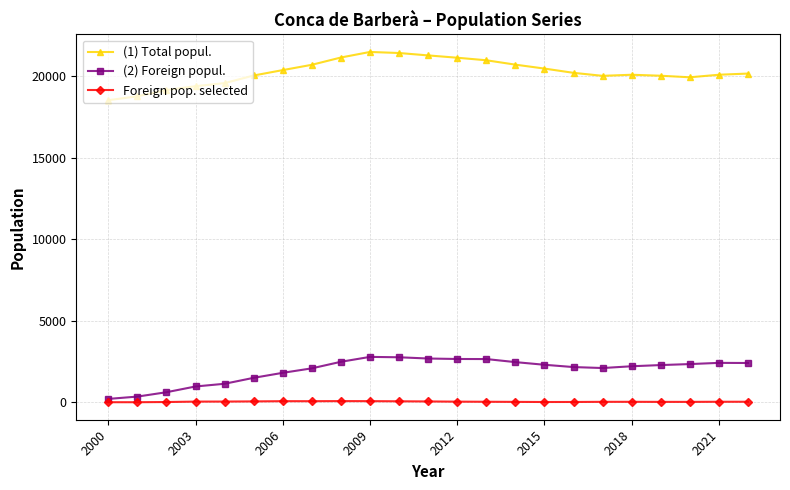

True or false: Foreign pop. selected and (1) Total popul. cross at least once.

False